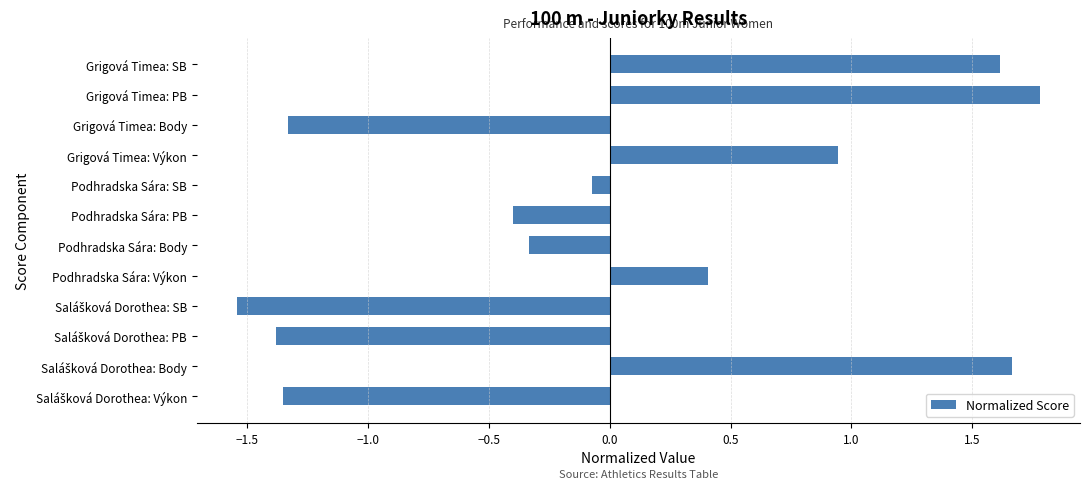

Which label corresponds to the largest value in the chart?

Grigová Timea: PB